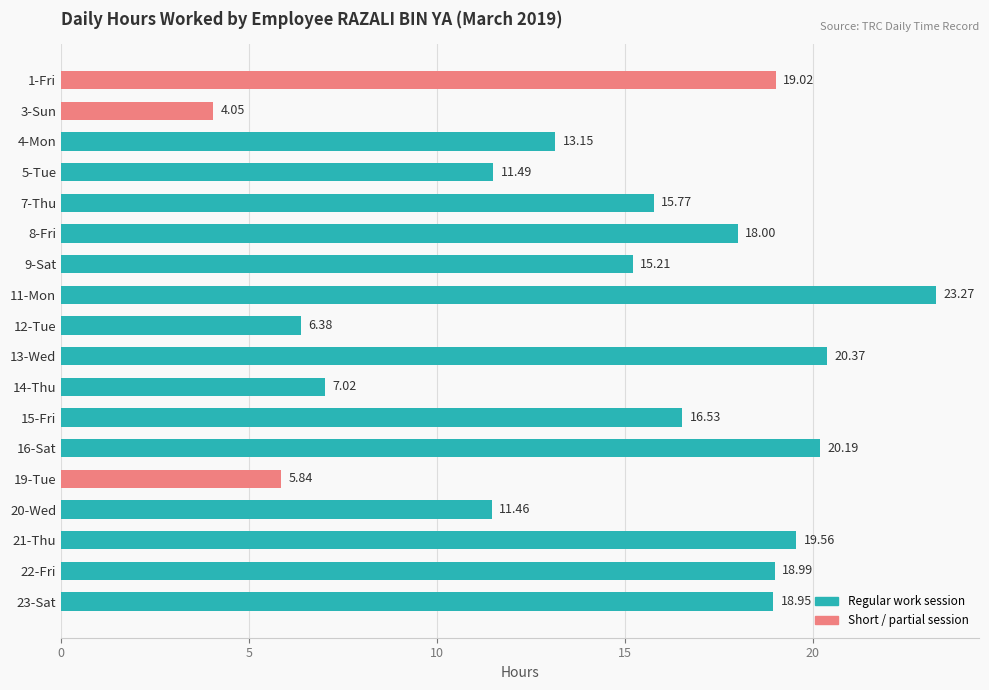

What is the difference between the second highest and minimum values?

16.3